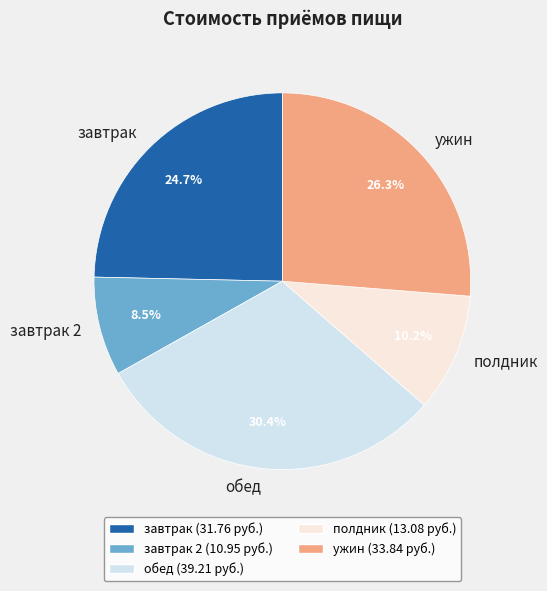

Between обед and полдник, which is larger?

обед